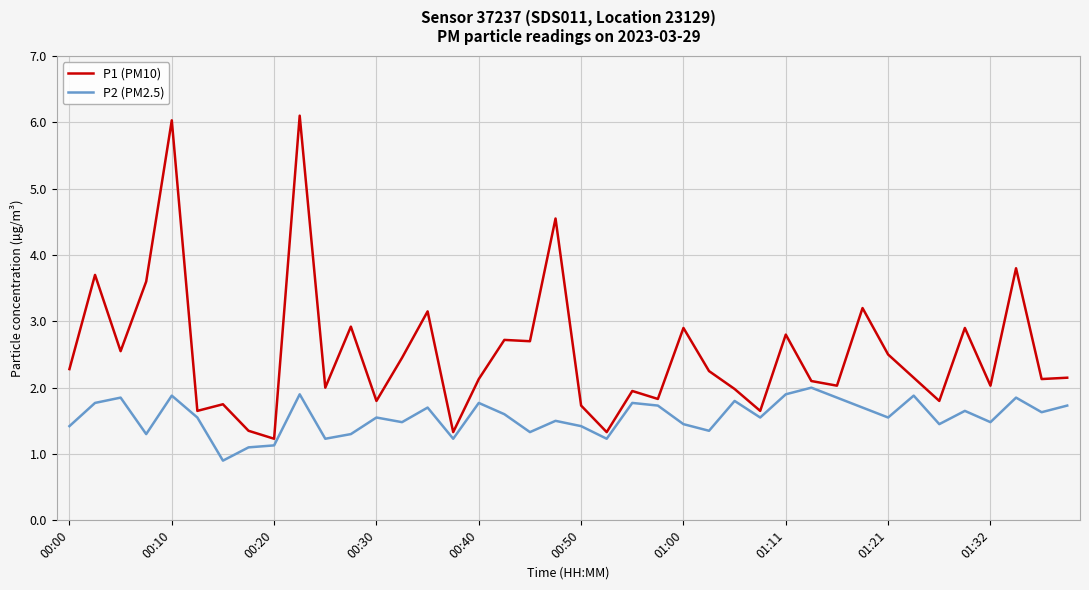

How many lines are shown in the chart?

2